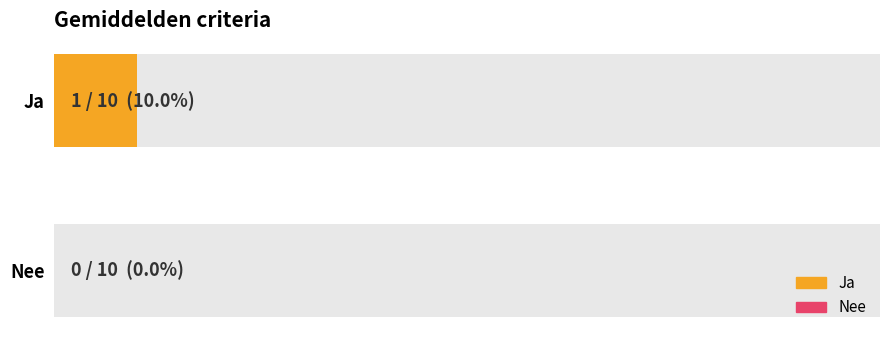

List the series in order of their peak value, highest first.

Ja, Nee